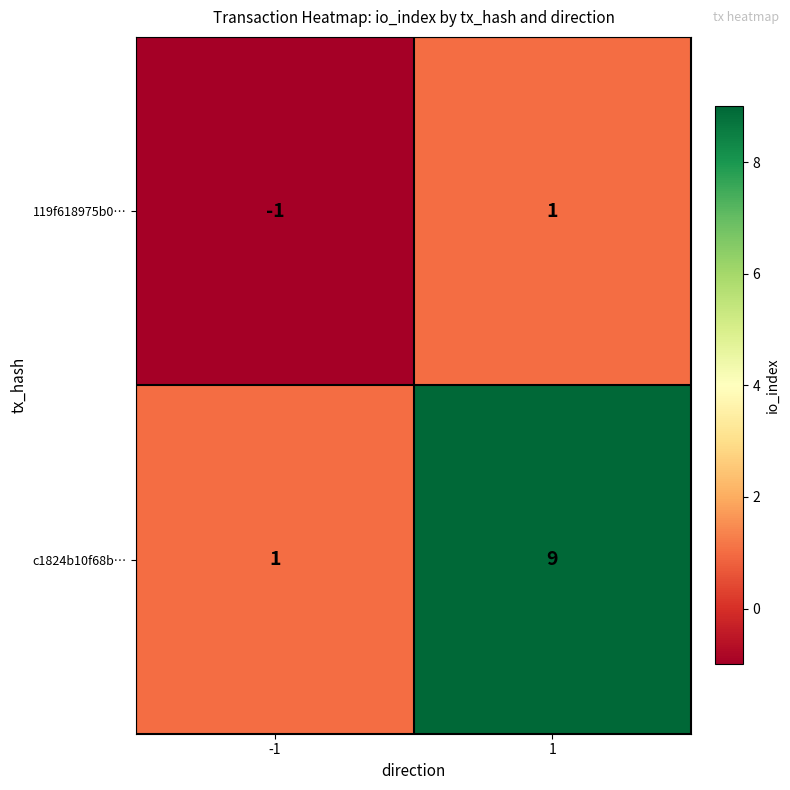

What is the sum of the c1824b10f68b… values at 1 and -1?

10